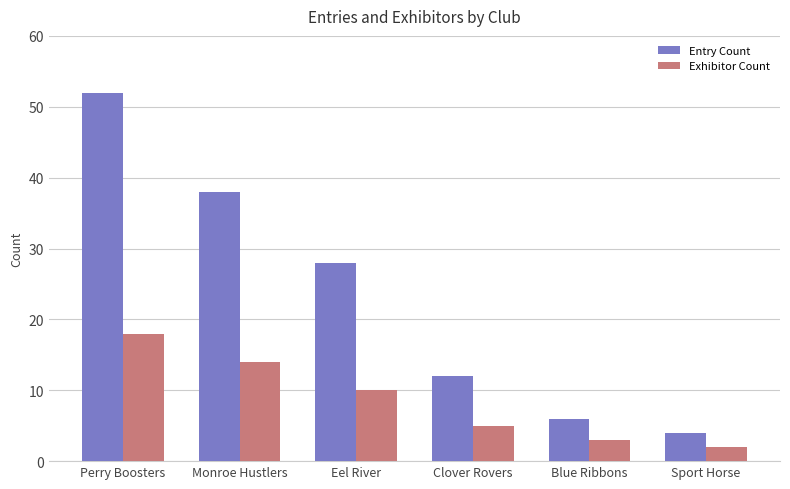

At which label does Entry Count first exceed 28?

Perry Boosters